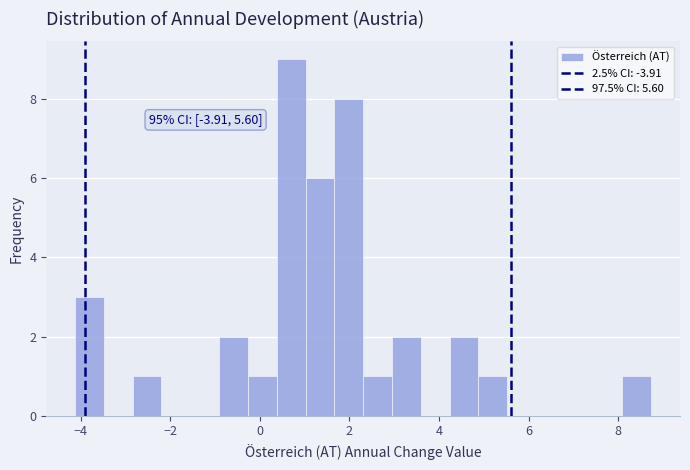

Read against the x-axis, roughly where is the centre of the tallest bar?

0.6